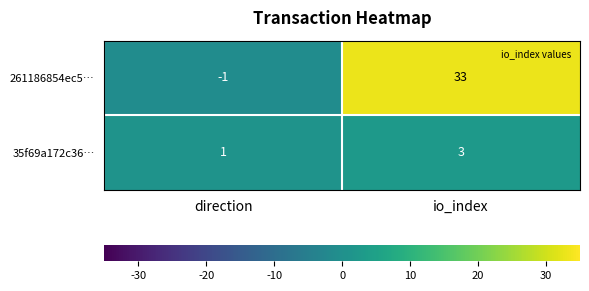

Reading left to right, transcribe all the data shown in this chart.

261186854ec5…: direction=-1	io_index=33
35f69a172c36…: direction=1	io_index=3